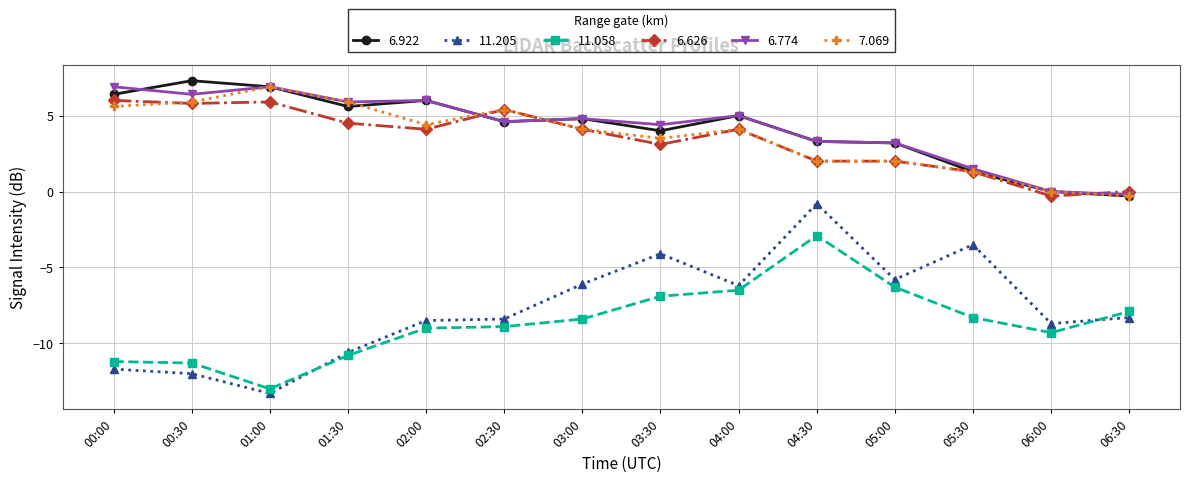

True or false: 11.205 has a value of -0.8 at 04:30.

True